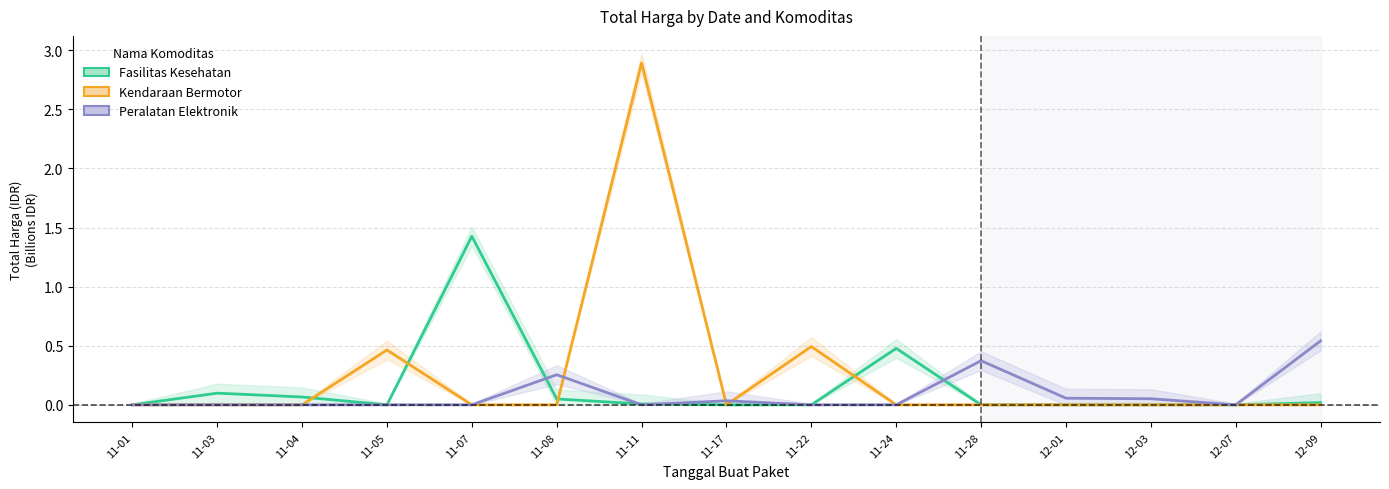

What is the sum of all Fasilitas Kesehatan values?

2.1